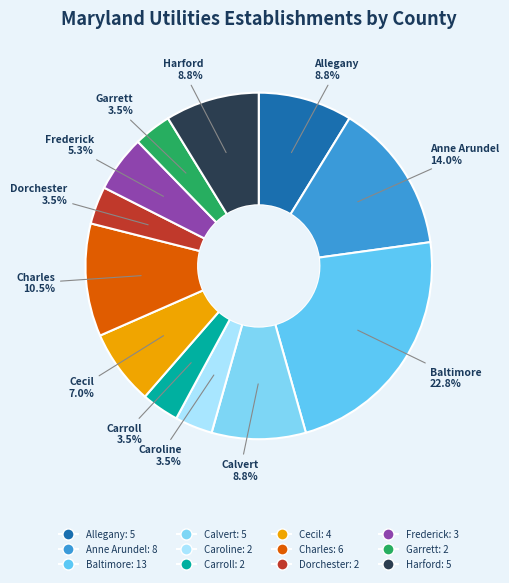

What is the total percentage of Harford and Anne Arundel?

22.8%